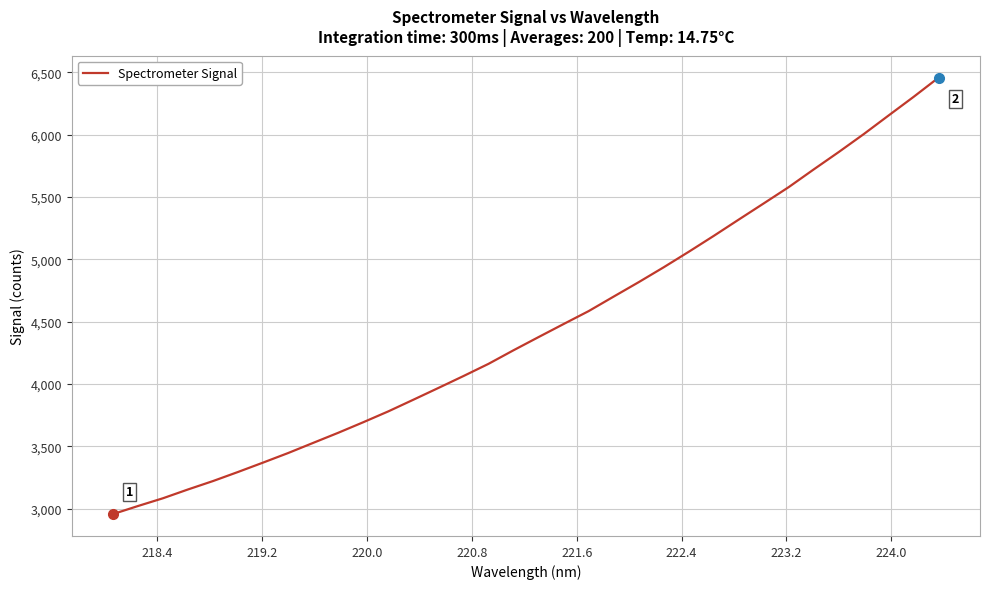

What is the difference between the maximum and minimum values?

3502.9